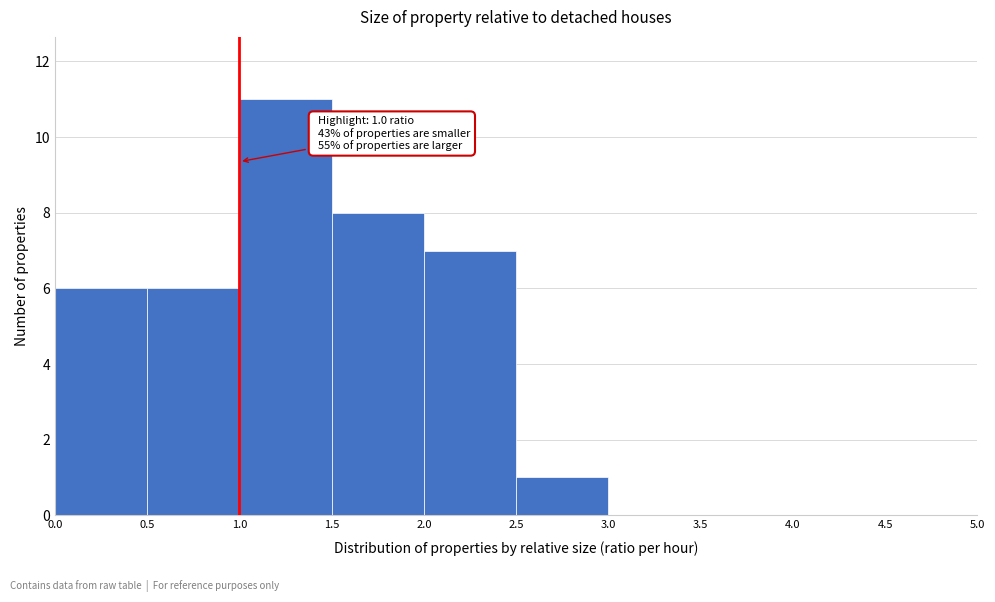

Which range on the x-axis has the tallest bar?

1.0 to 1.5